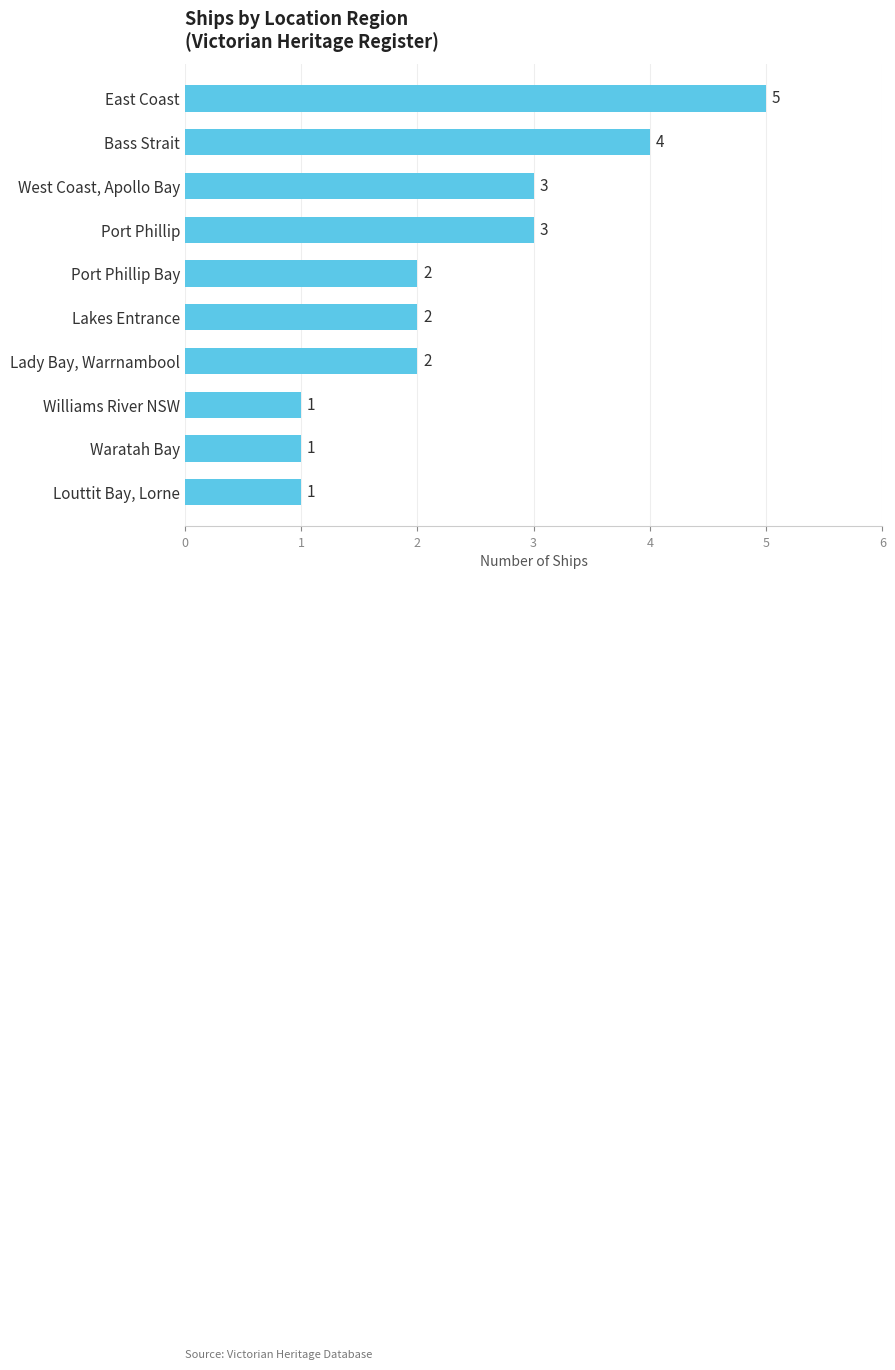

The chart shows a value of 1 at Port Phillip Bay. True or false?

False